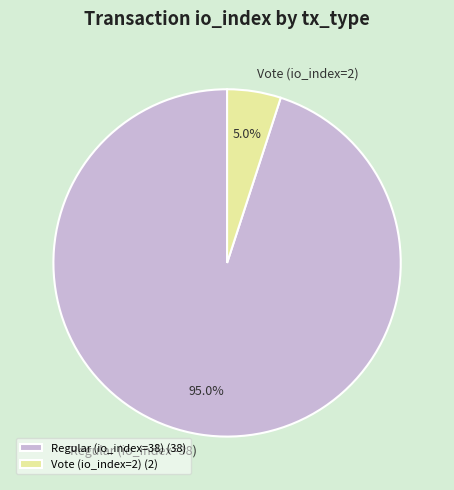

How many slices are in this pie chart?

2